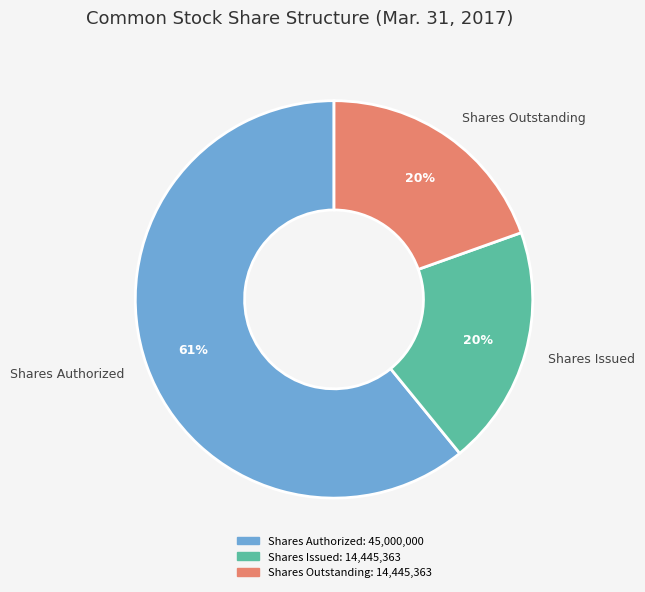

Which slice represents more than half of the pie?

Shares Authorized